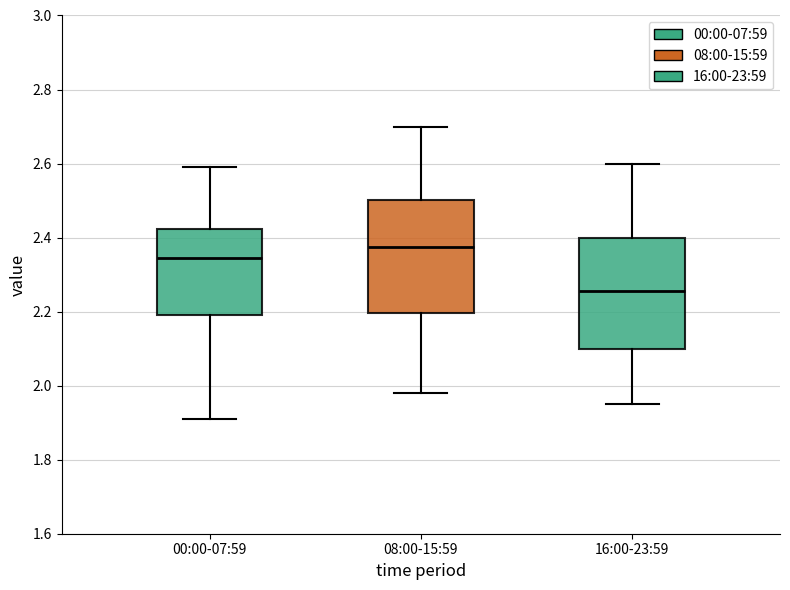

Which box's median line is the lowest?

16:00-23:59